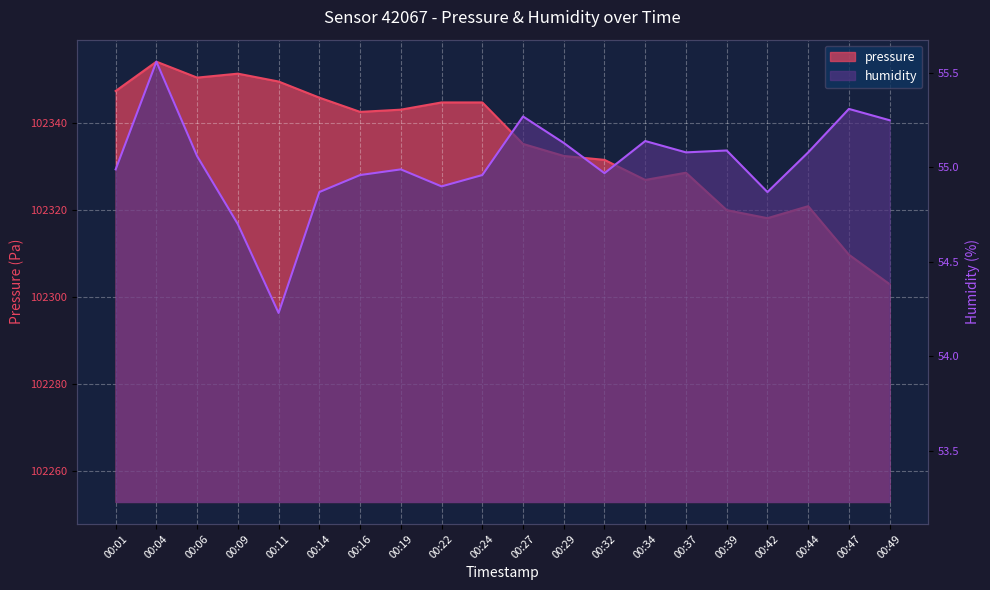

How many distinct data groups are displayed?

2